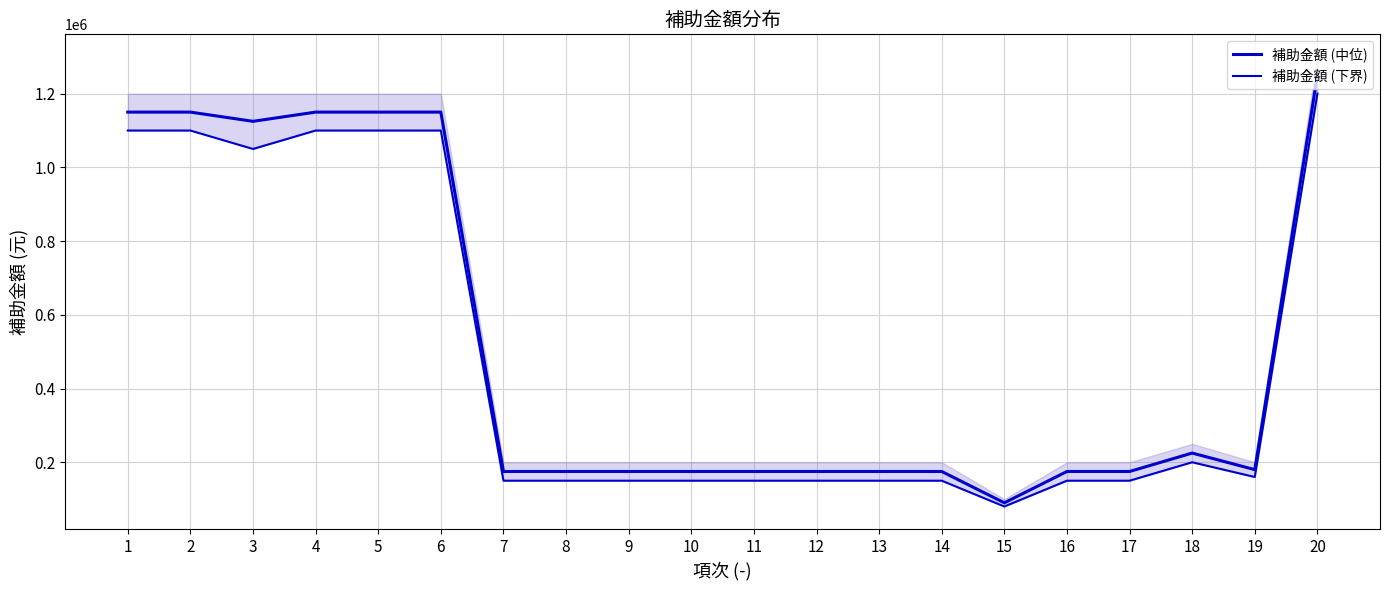

What value does the 補助金額 (中位) series have at 17, to the nearest 100?

175000